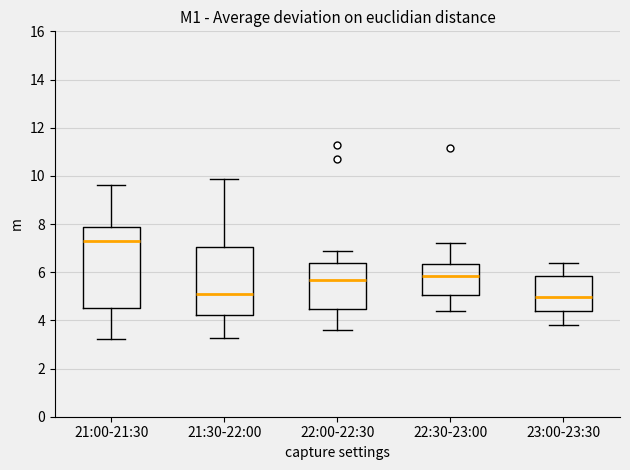

Where does the median line of the box for 21:30-22:00 sit on the y-axis? The values are not printed on the chart, so give them approximately, as read against the axis.

5.2